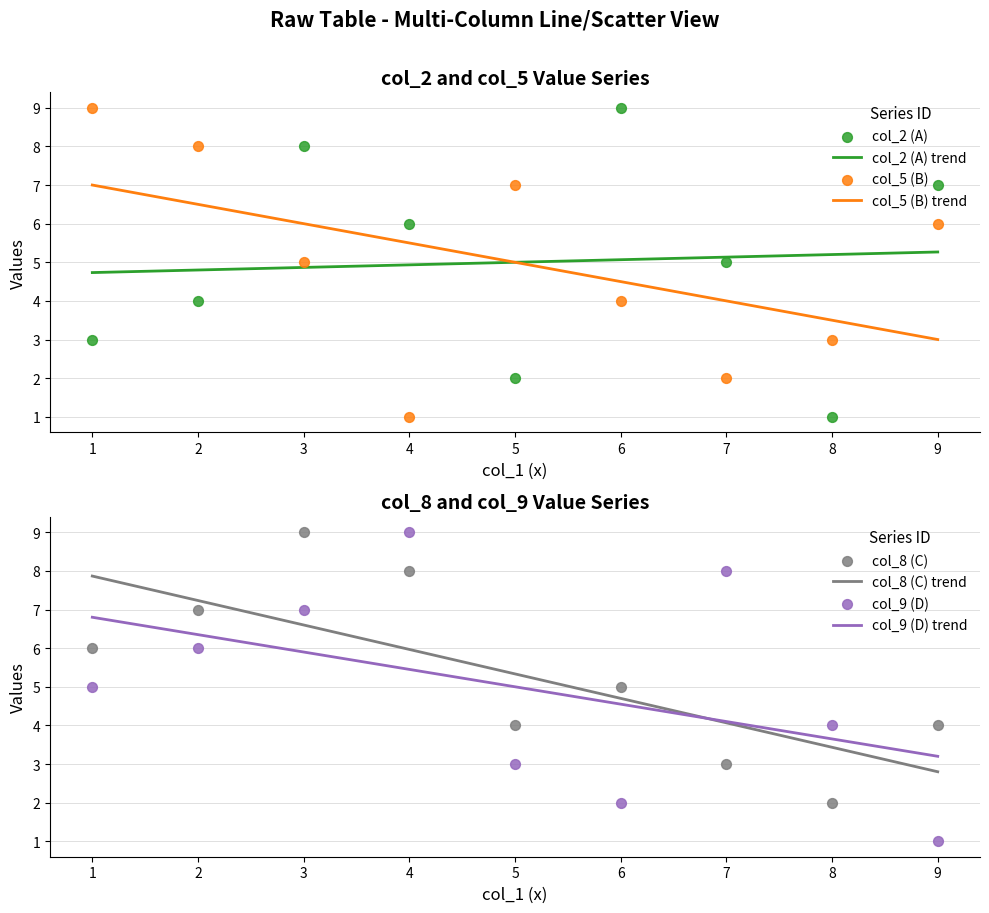

Is the value of col_5 at 6 greater than the value of col_8 at 3?

No